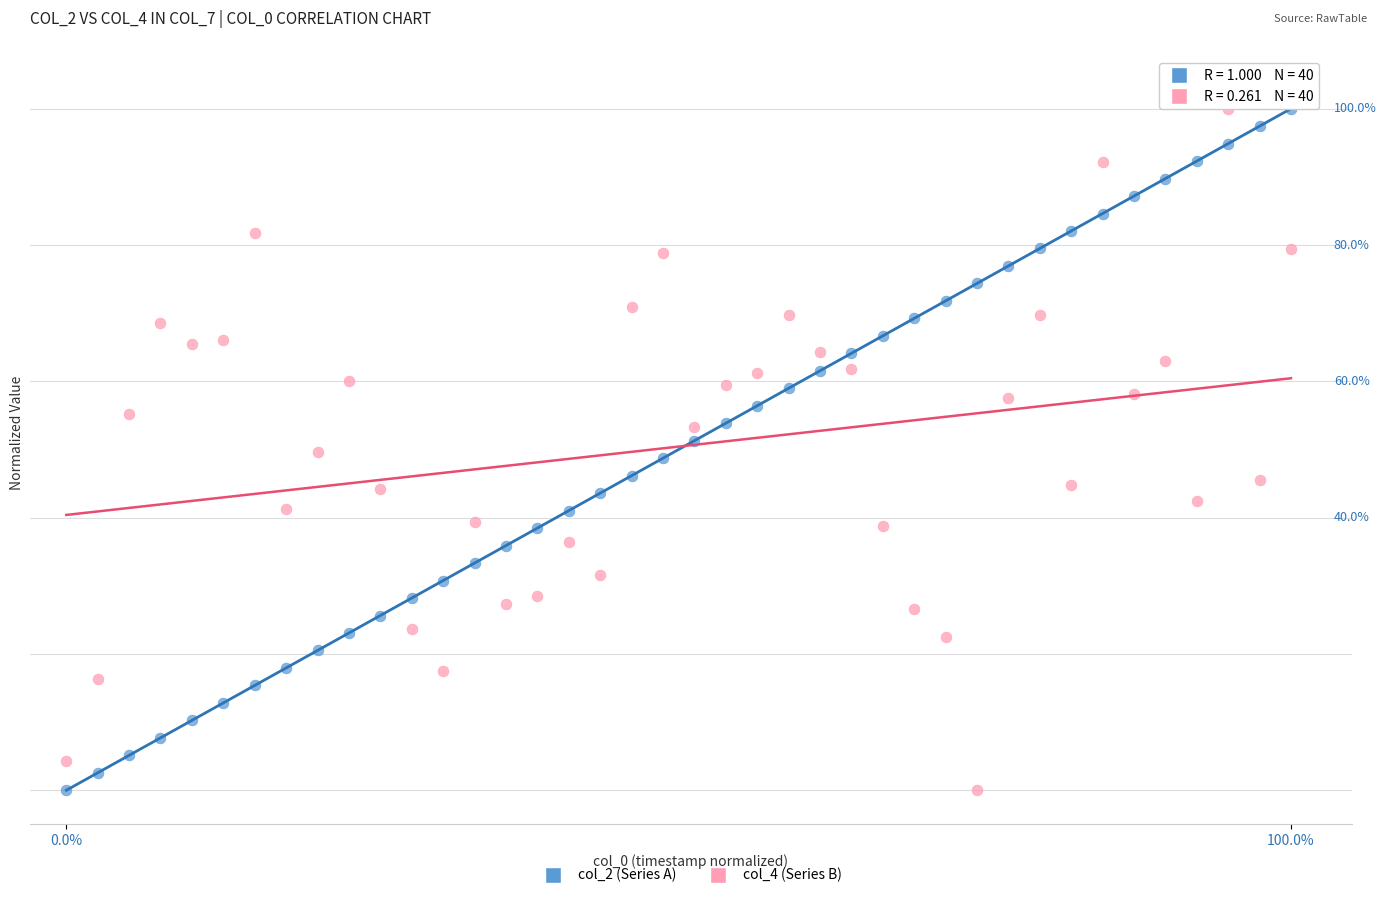

What are all the series names shown in the legend?

col_2 (Series A), col_4 (Series B)